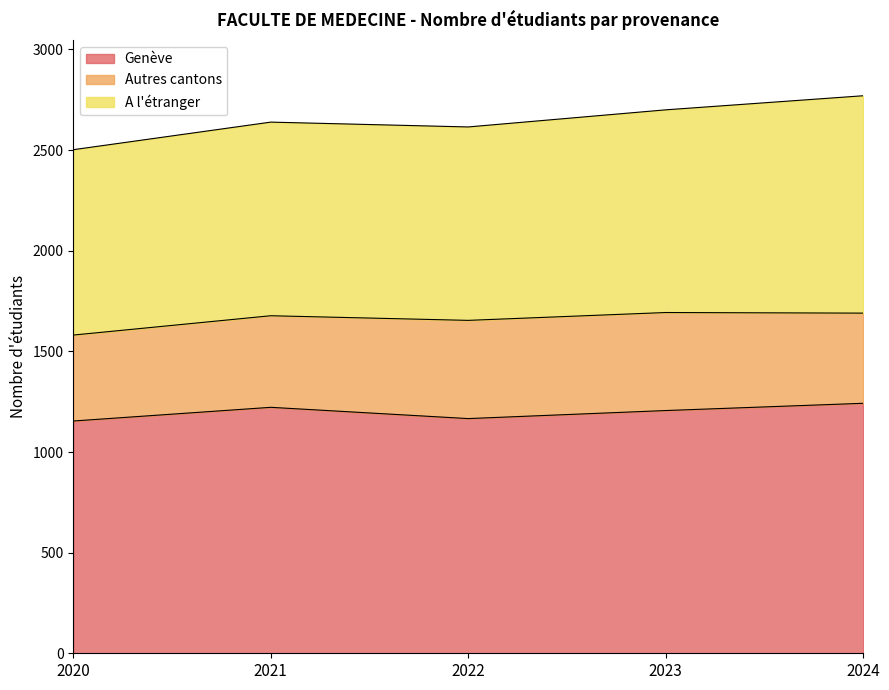

Is the value of Genève at 2020 greater than the value of A l'étranger at 2020?

Yes